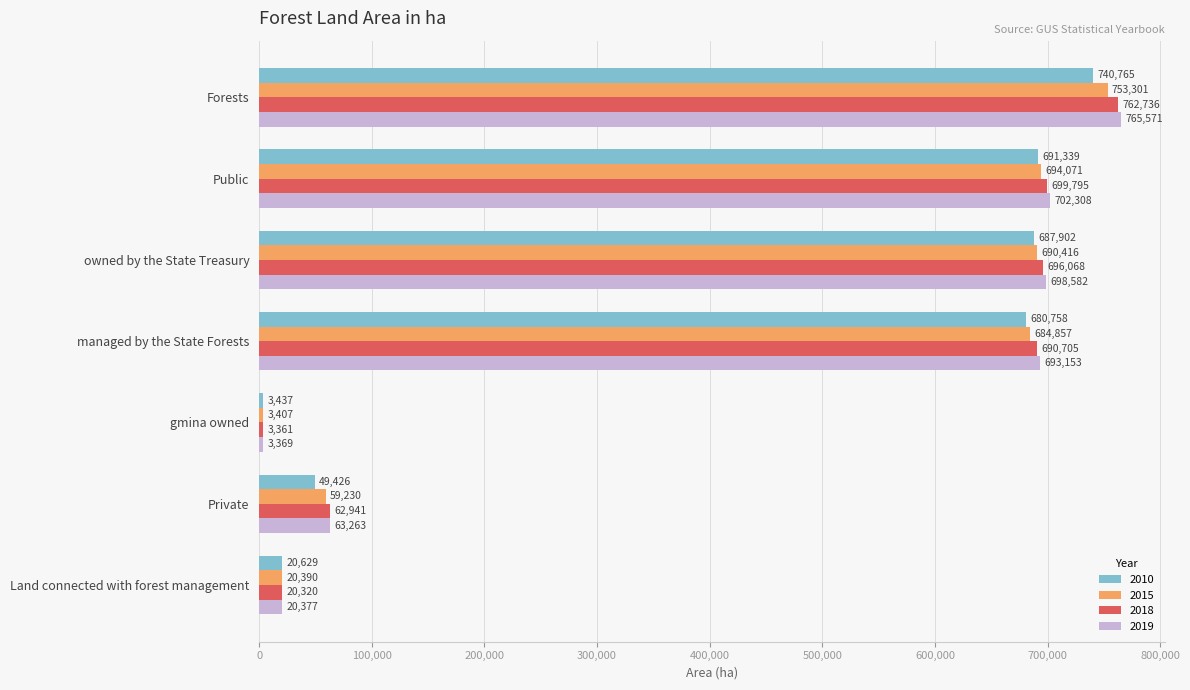

Which category has the lowest value in the 2015 series?

gmina owned